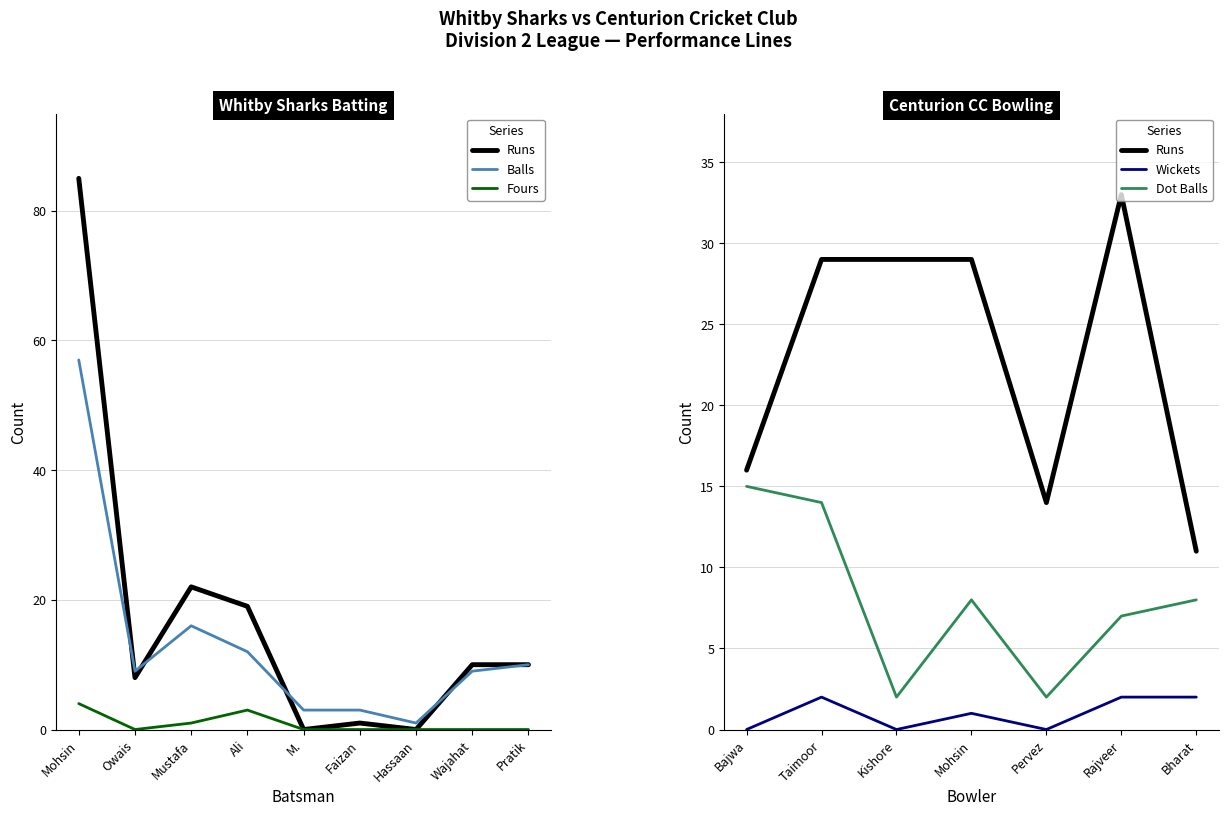

How many interior local valleys does the Runs series have?

3